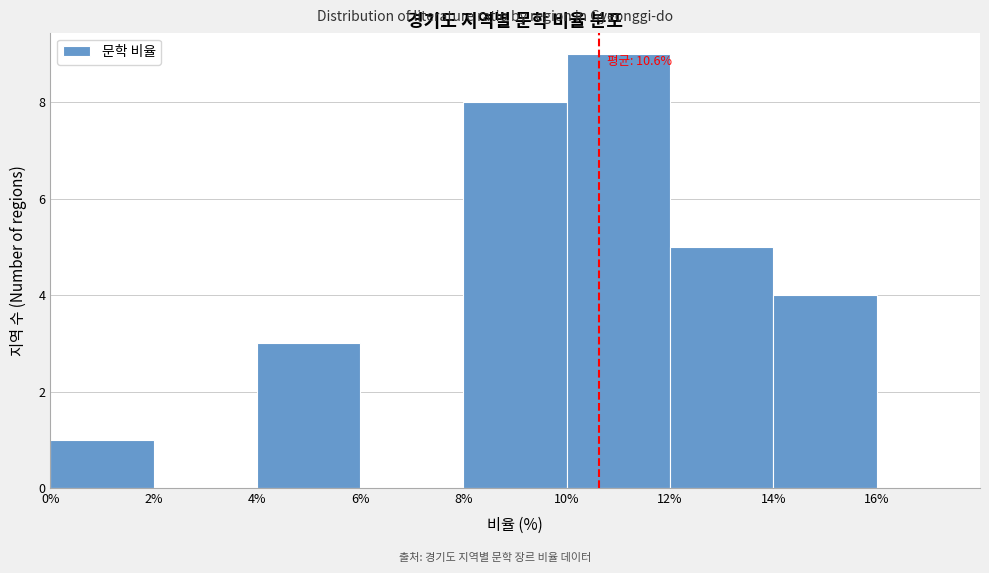

Over which range of the x-axis is the bar tallest?

10% to 12%